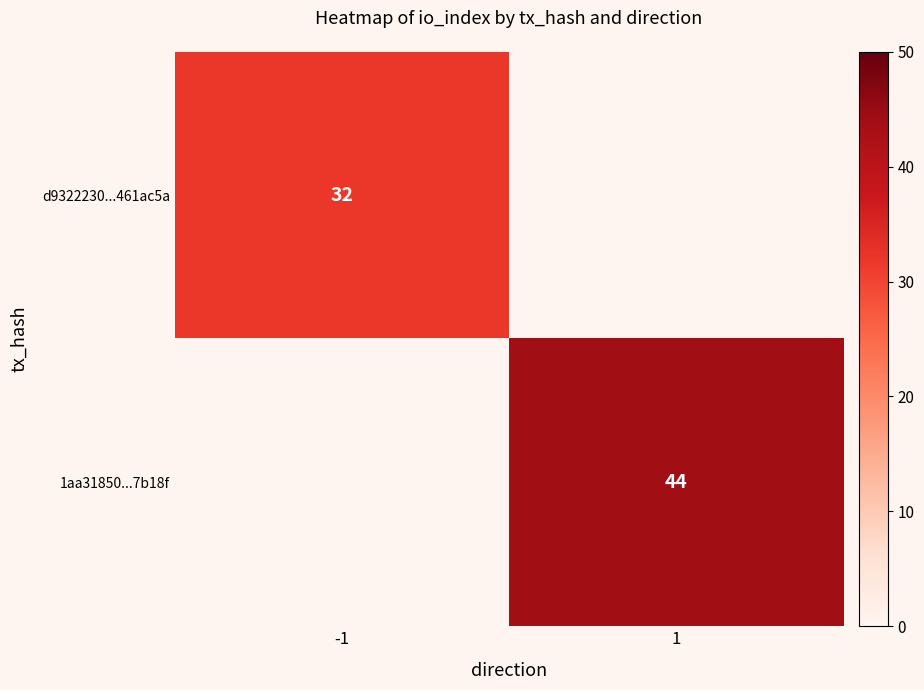

The value of 1aa31850...7b18f at 1 is 16. True or false?

False